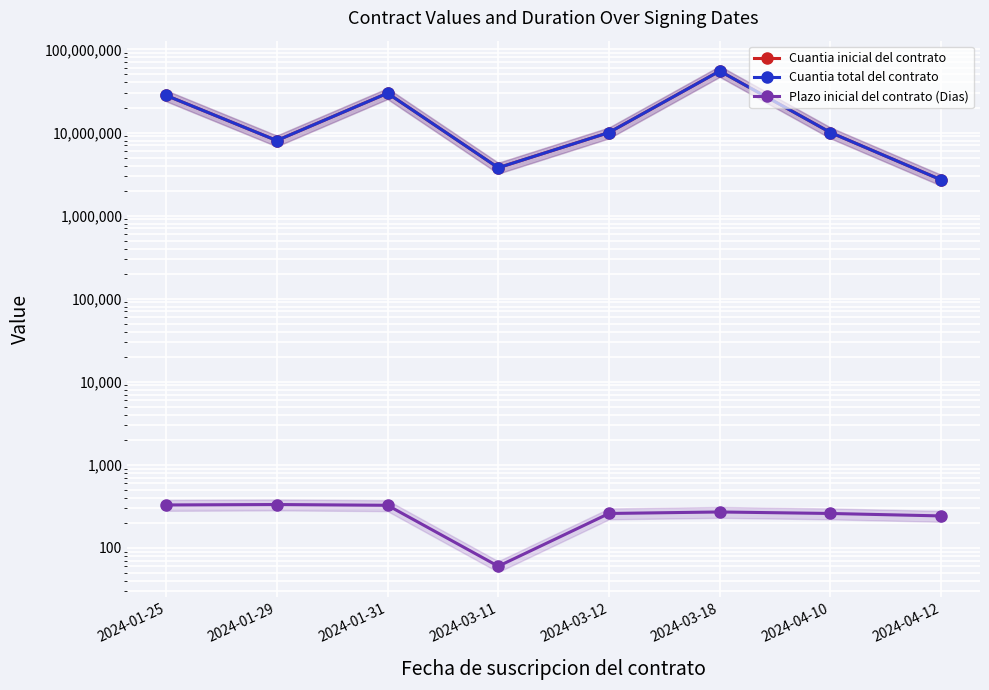

True or false: Cuantia total del contrato has a value of 28000000 at 2024-01-25.

True